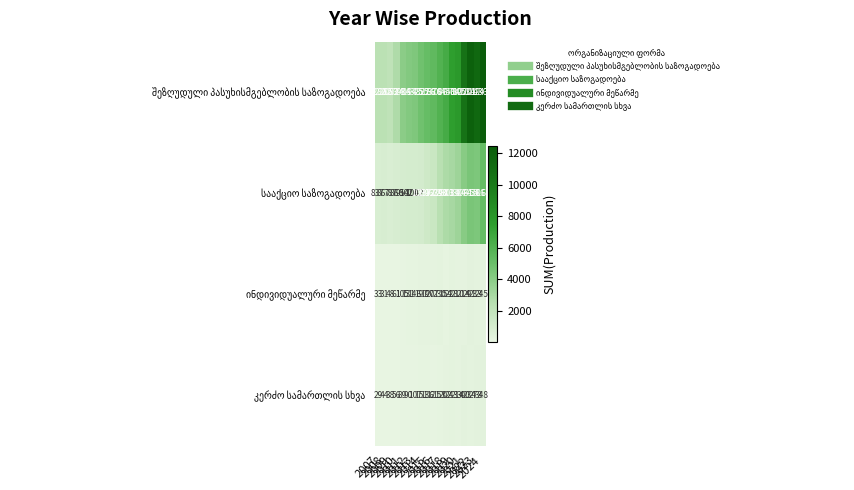

Which category has the highest value across all series?

2024